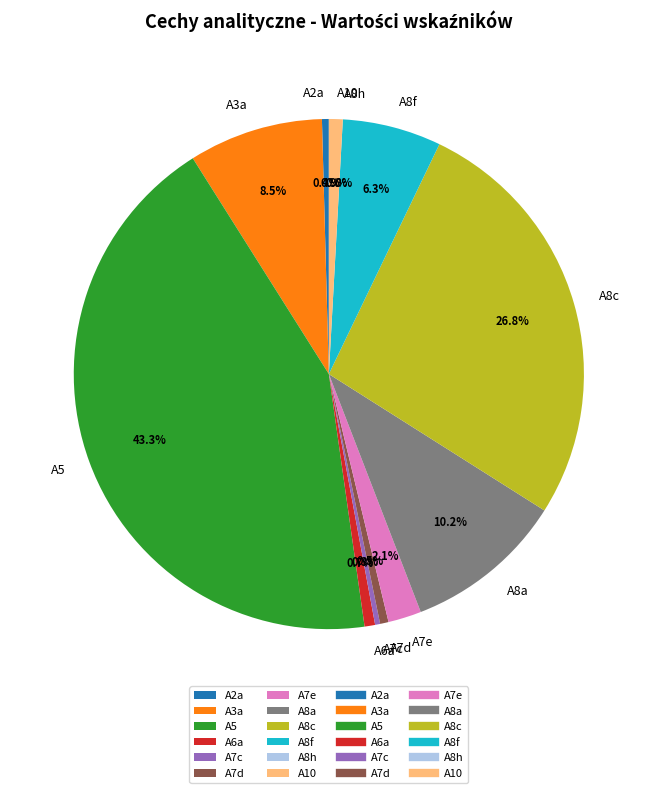

Is there any slice that represents more than half of the pie?

No